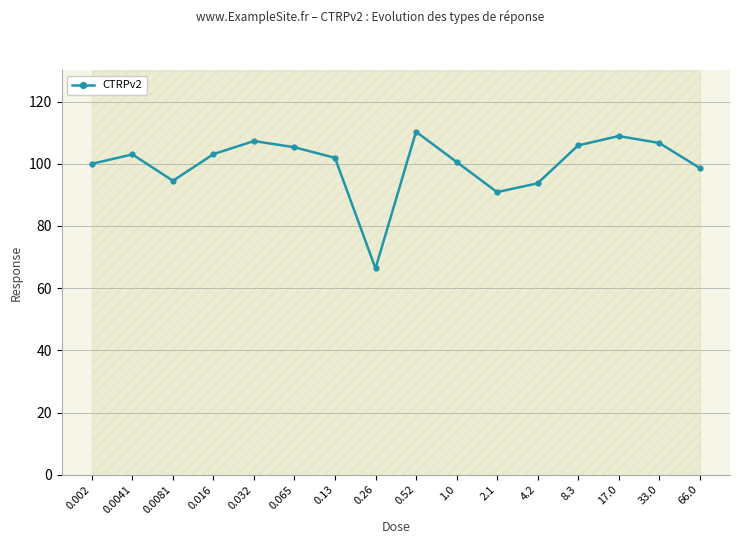

Does the chart have visible grid lines?

Yes